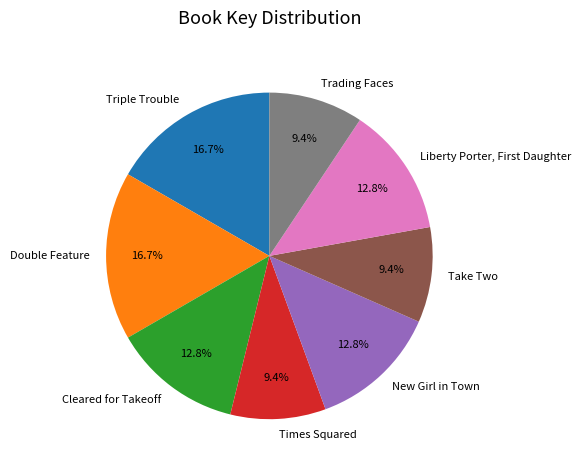

To the nearest percent, what is the average slice percentage?

12%